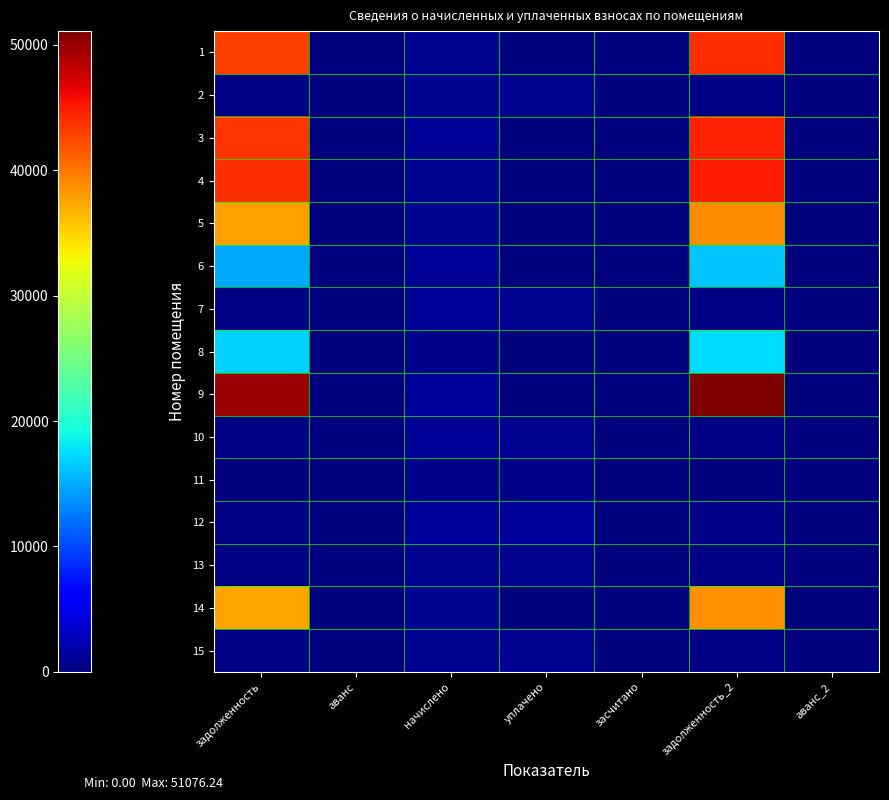

Count the number of data series in this chart.

15